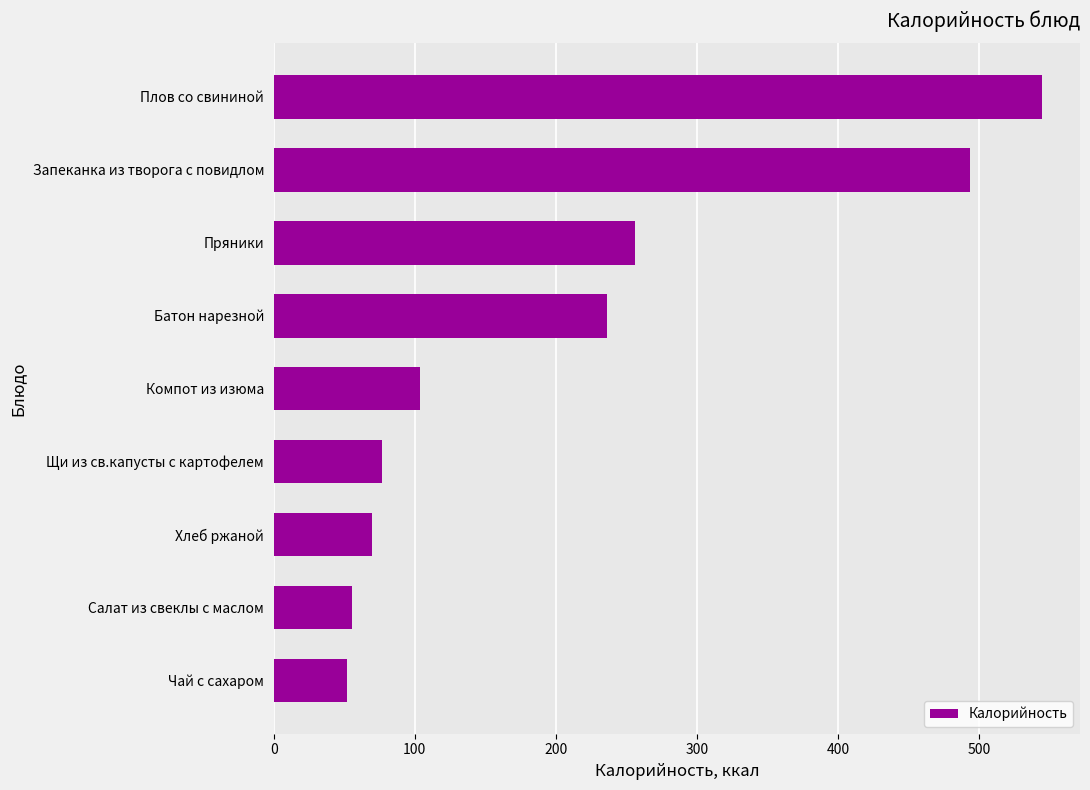

What is the difference between the maximum and minimum values?

492.5